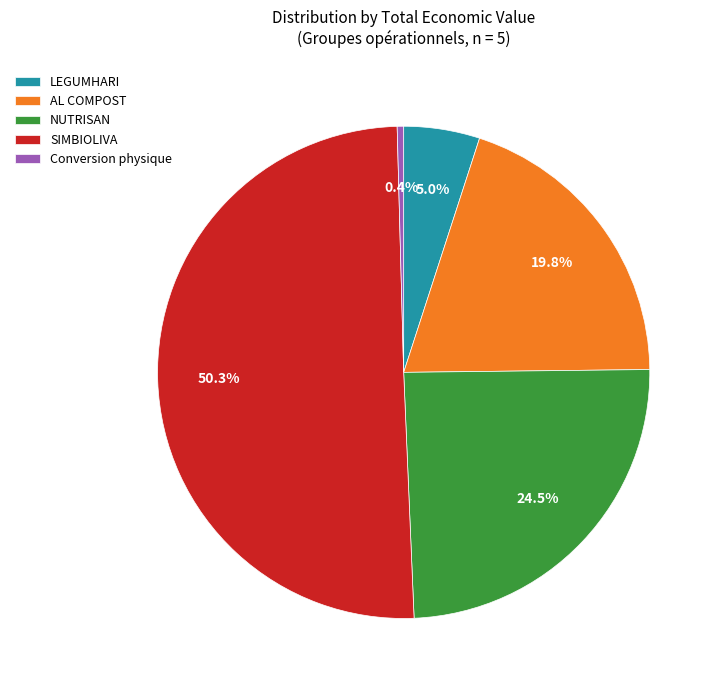

Does NUTRISAN represent more than half of the total?

No